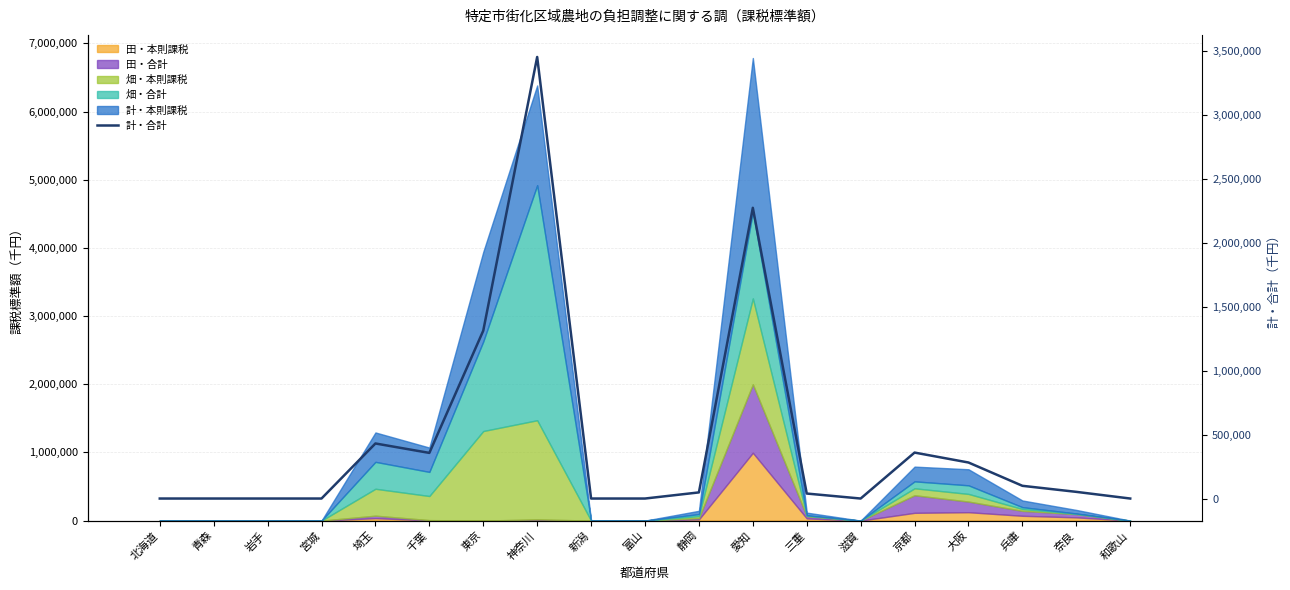

Where is the data nearest to the value 1728076?

東京